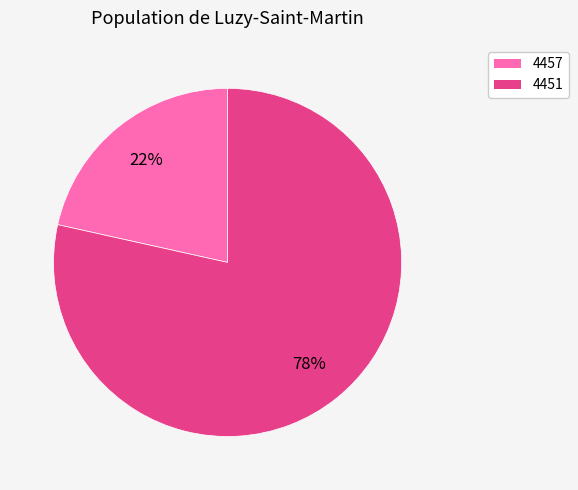

To the nearest percent, what is the average slice percentage?

50%